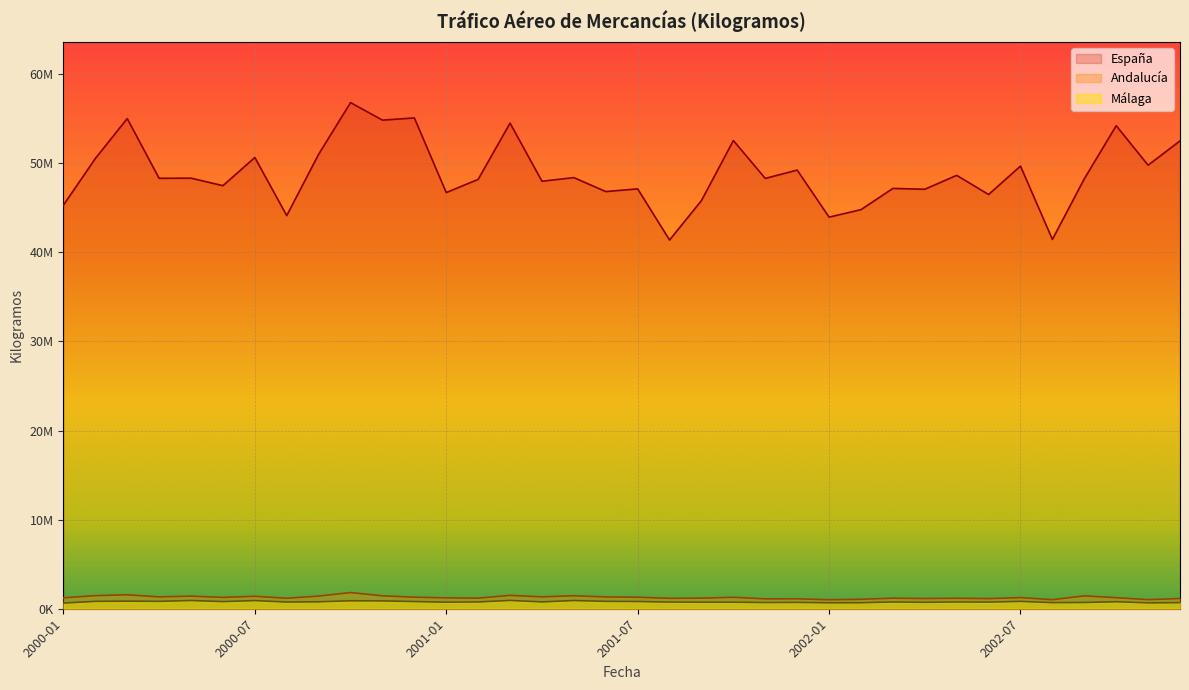

What is the approximate value of Málaga at 2001-03, to the nearest 100?

932500